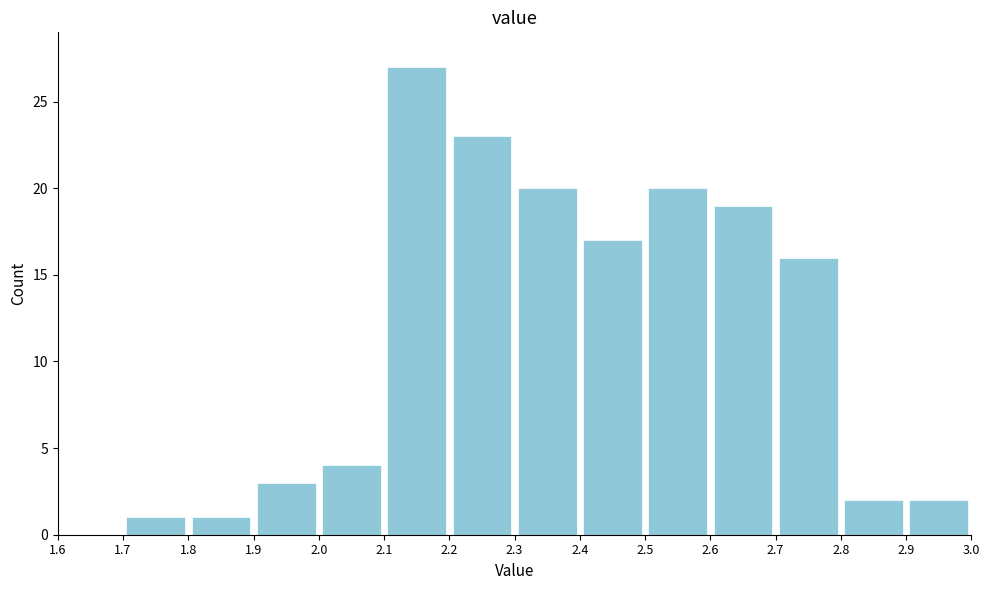

Reading left to right, transcribe this chart: for each bar, give the range it covers on the x-axis and its height. The values are not printed on the chart, so give them approximately, as read against the axis.

1.6 to 1.7: 0
1.7 to 1.8: 1
1.8 to 1.9: 1
1.9 to 2.0: 3
2.0 to 2.1: 4
2.1 to 2.2: 27
2.2 to 2.3: 23
2.3 to 2.4: 20
2.4 to 2.5: 17
2.5 to 2.6: 20
2.6 to 2.7: 19
2.7 to 2.8: 16
2.8 to 2.9: 2
2.9 to 3.0: 2